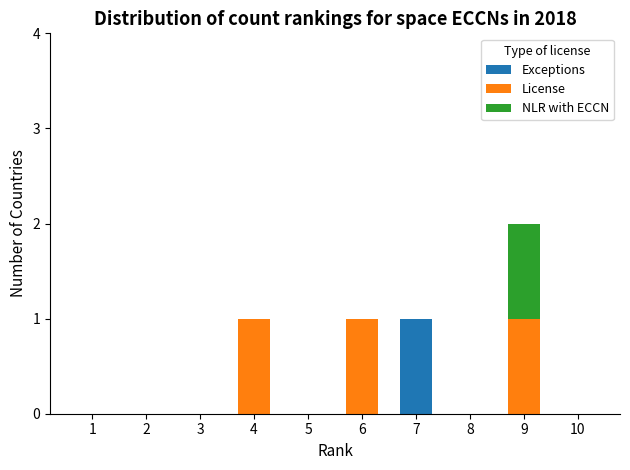

At which category is the sum across all series the highest?

9